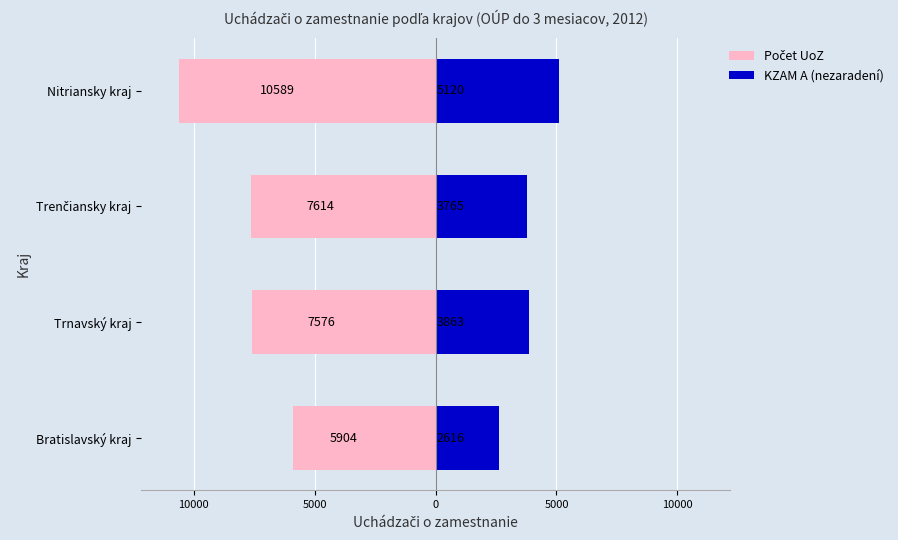

The KZAM A (nezaradení) series shows 921 at Bratislavský kraj. True or false?

False